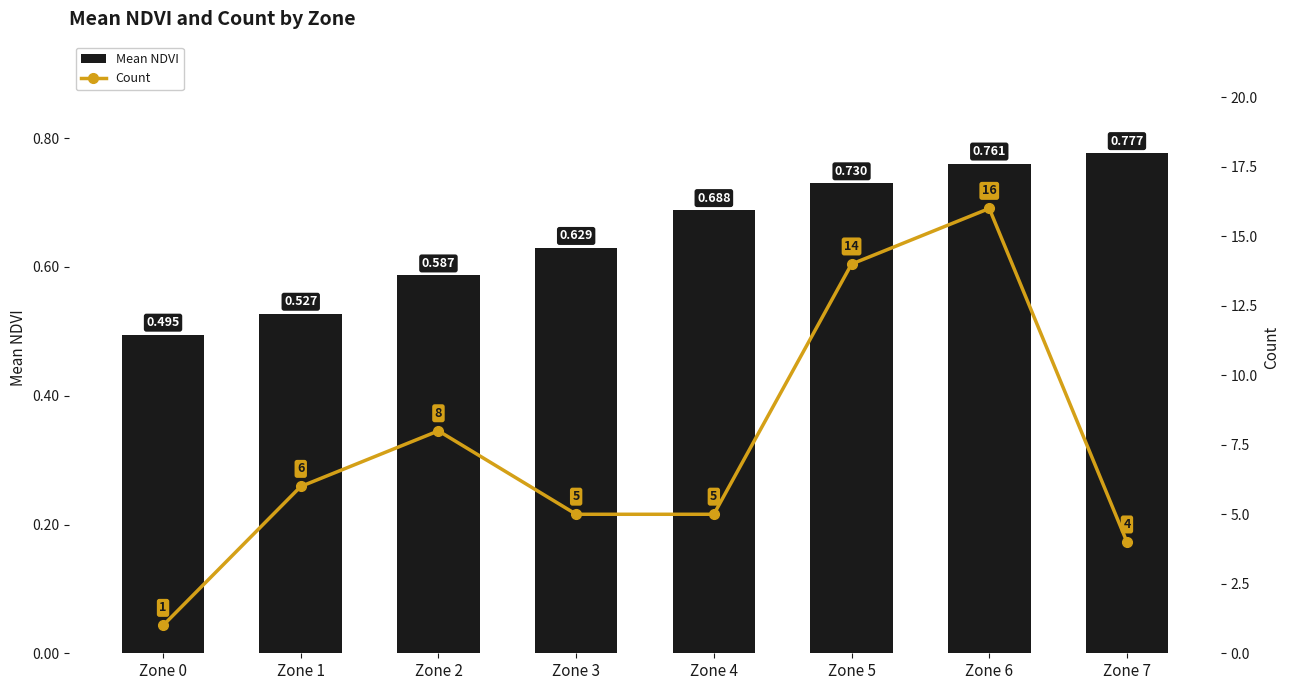

Reading left to right, extract all data points from this chart.

Mean NDVI: Zone 0=0.5	Zone 1=0.5	Zone 2=0.6	Zone 3=0.6	Zone 4=0.7	Zone 5=0.7	Zone 6=0.8	Zone 7=0.8
Count: Zone 0=1.0	Zone 1=6.0	Zone 2=8.0	Zone 3=5.0	Zone 4=5.0	Zone 5=14.0	Zone 6=16.0	Zone 7=4.0